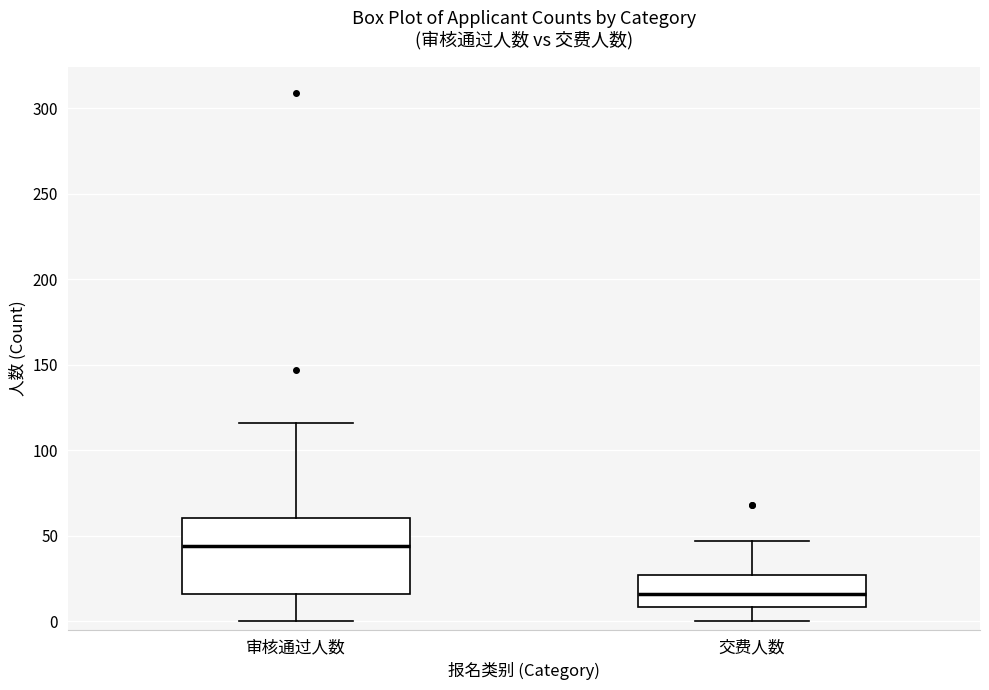

Comparing the boxes themselves (not the whiskers), which one is the tallest?

审核通过人数